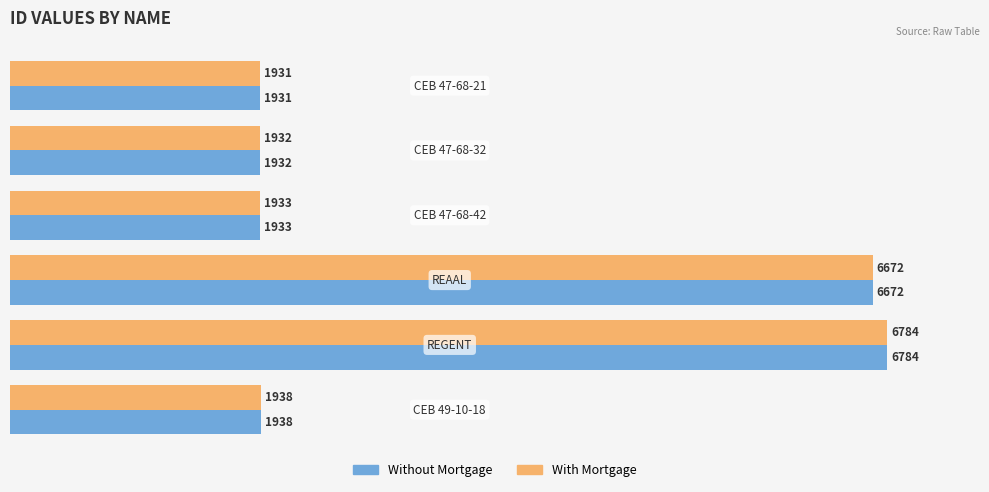

Count the number of categories in the chart.

6